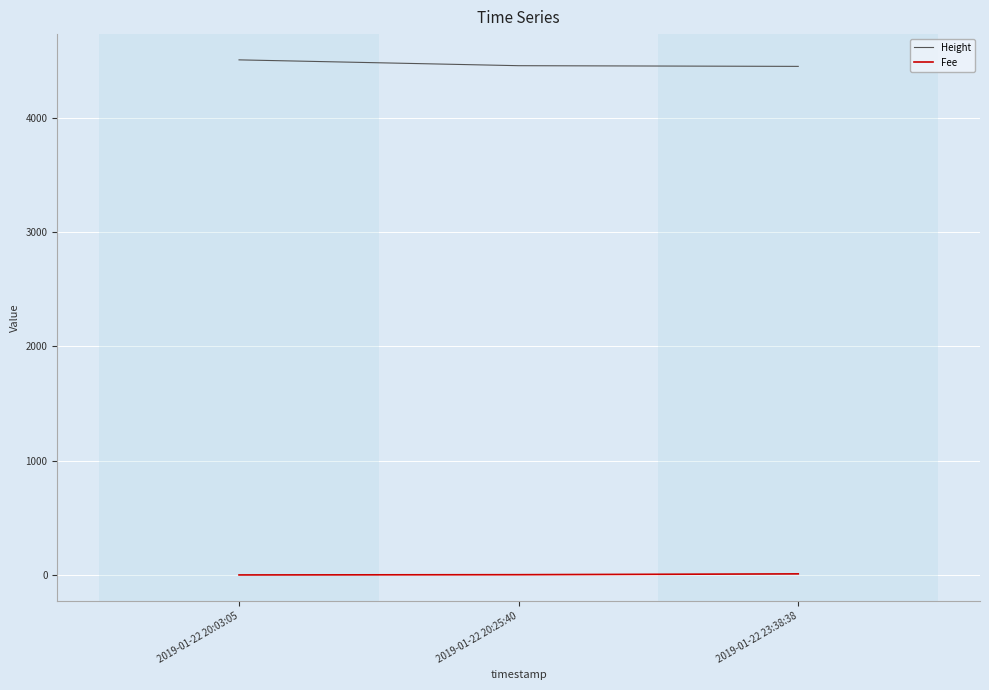

The value of Height at 2019-01-22 23:38:38 is 4451.0. True or false?

True